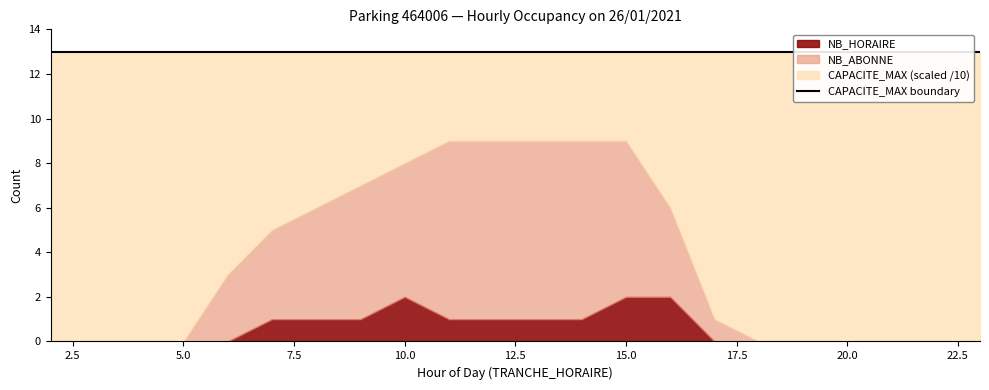

How many lines are shown in the chart?

3